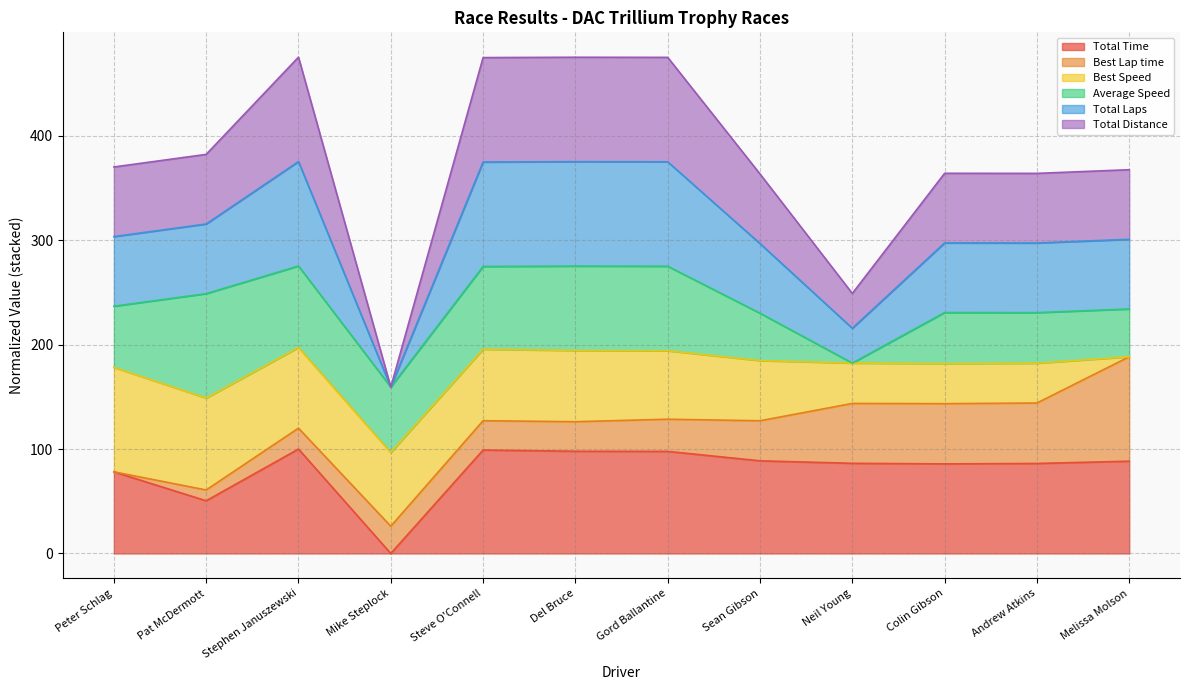

In Total Distance, how many points are lower than both neighbors (excluding endpoints)?

3